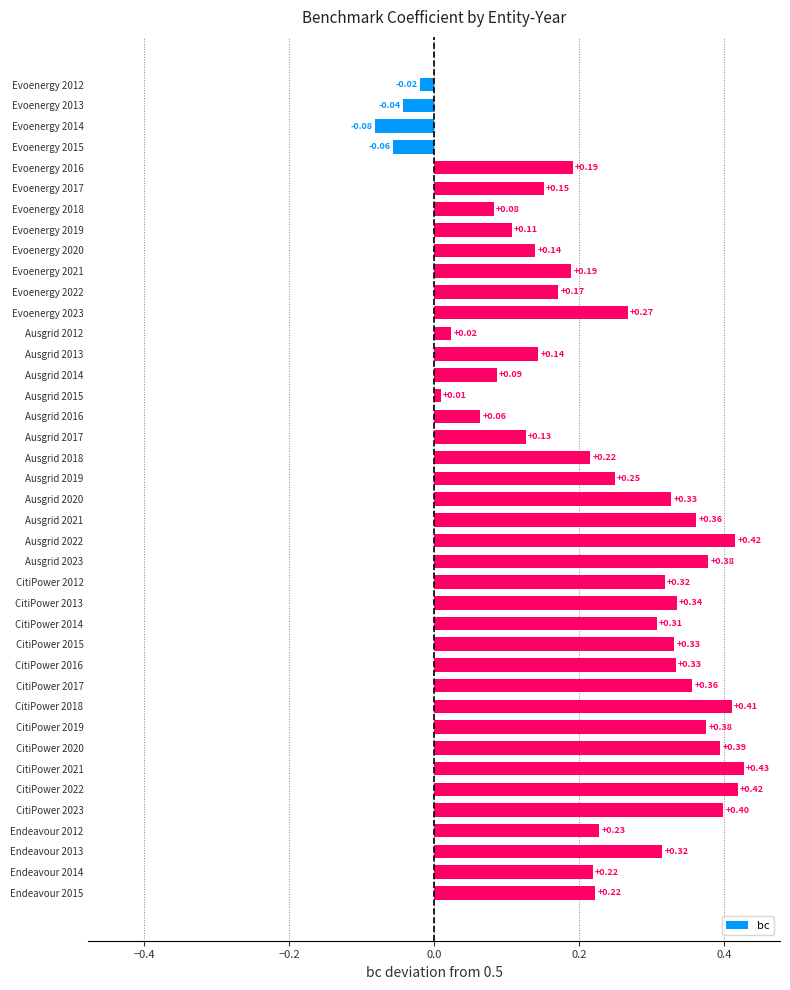

What is the change in value from Ausgrid 2015 to Ausgrid 2023?

+0.4